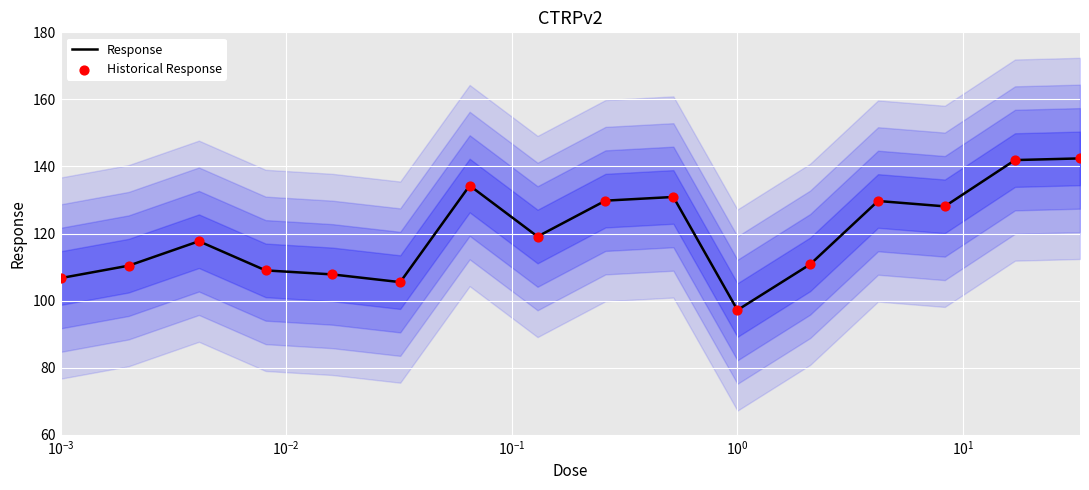

Which series has the largest total across all categories?

Response